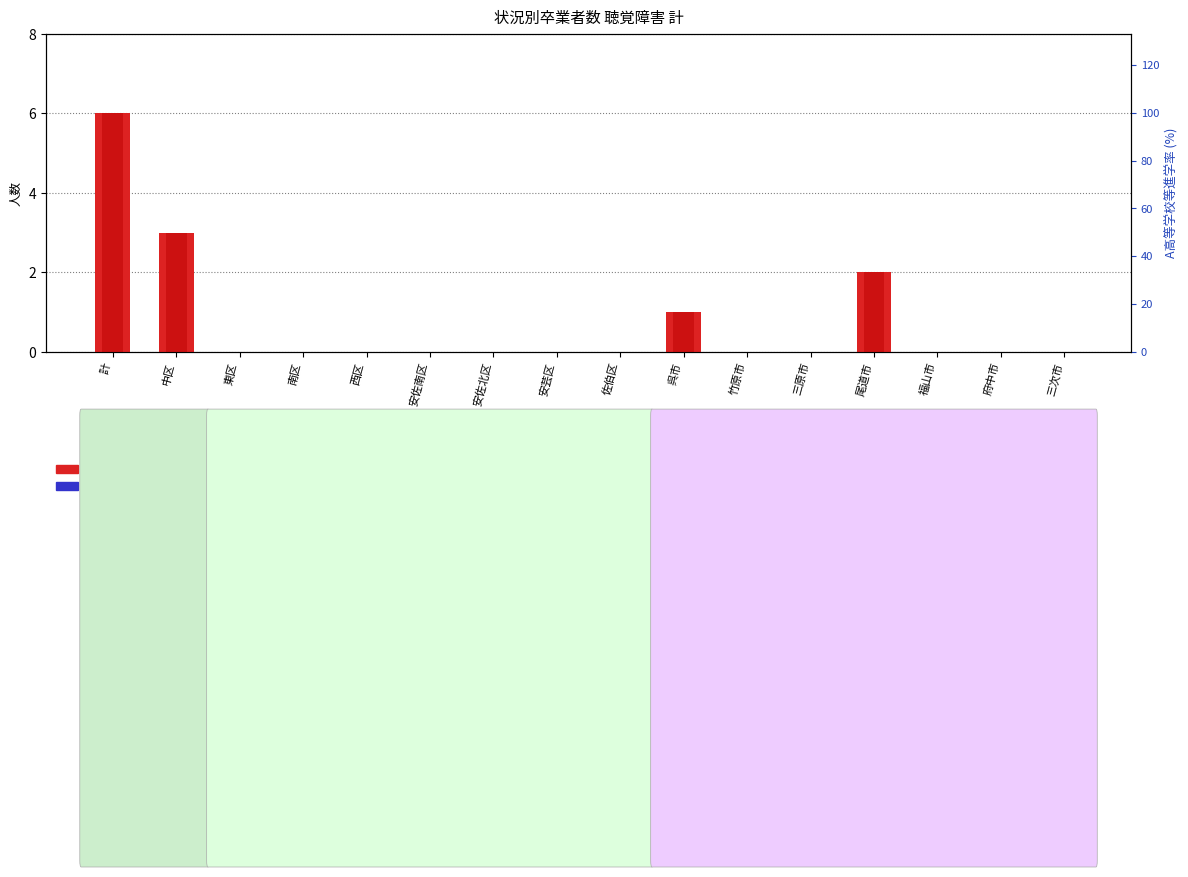

How many positive values does the 計(total) series have?

4